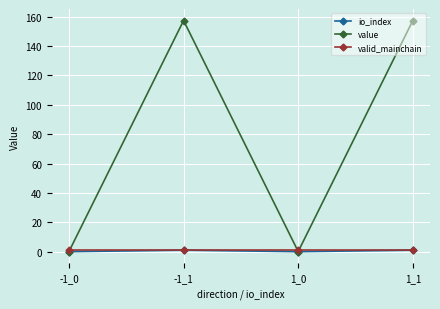

Which series has the largest total across all categories?

value